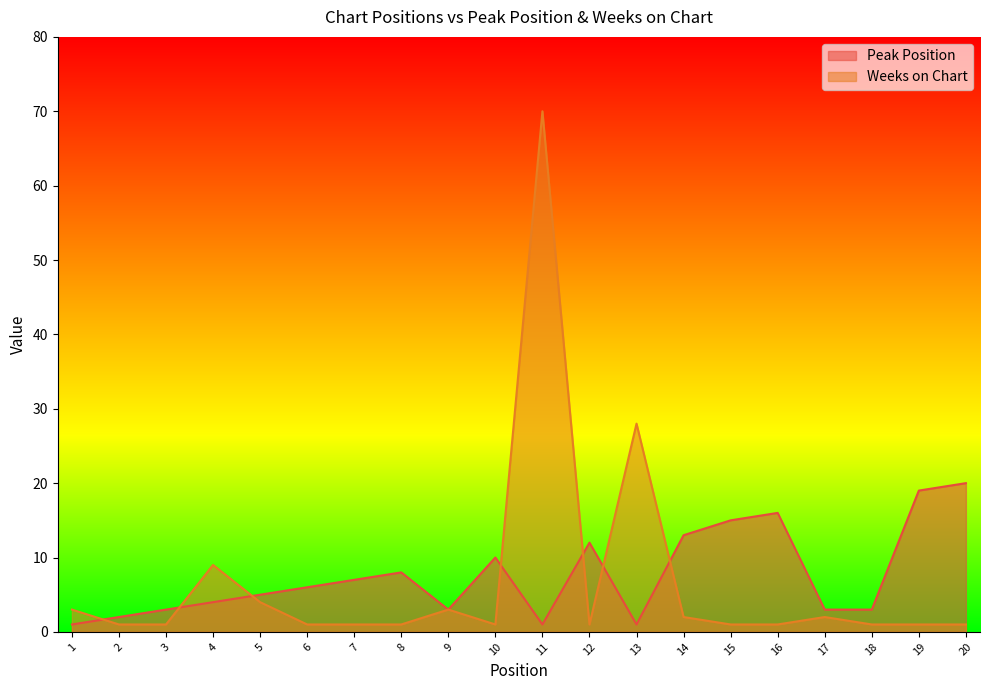

Between which two adjacent categories do Weeks on Chart and Peak Position first intersect?

1 and 2